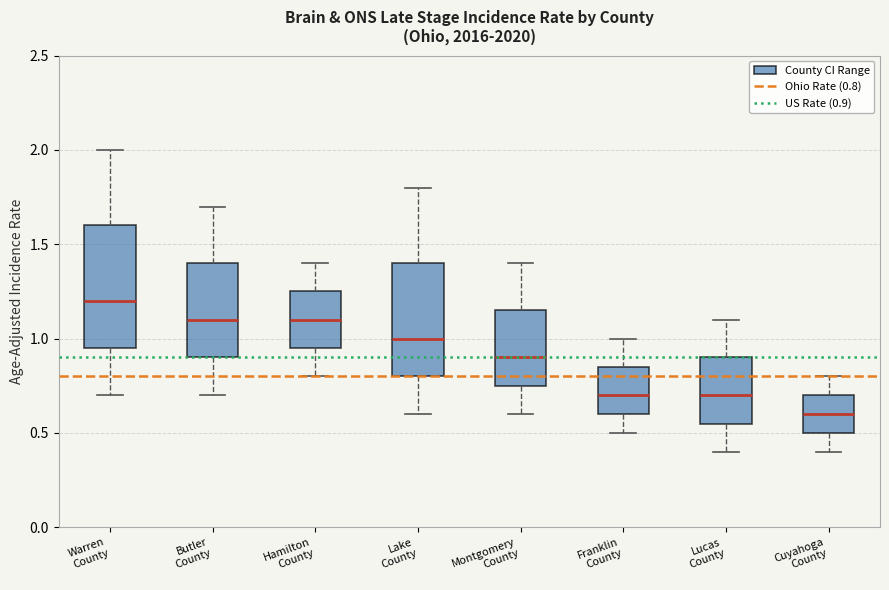

Which box's median line is the lowest?

Cuyahoga County